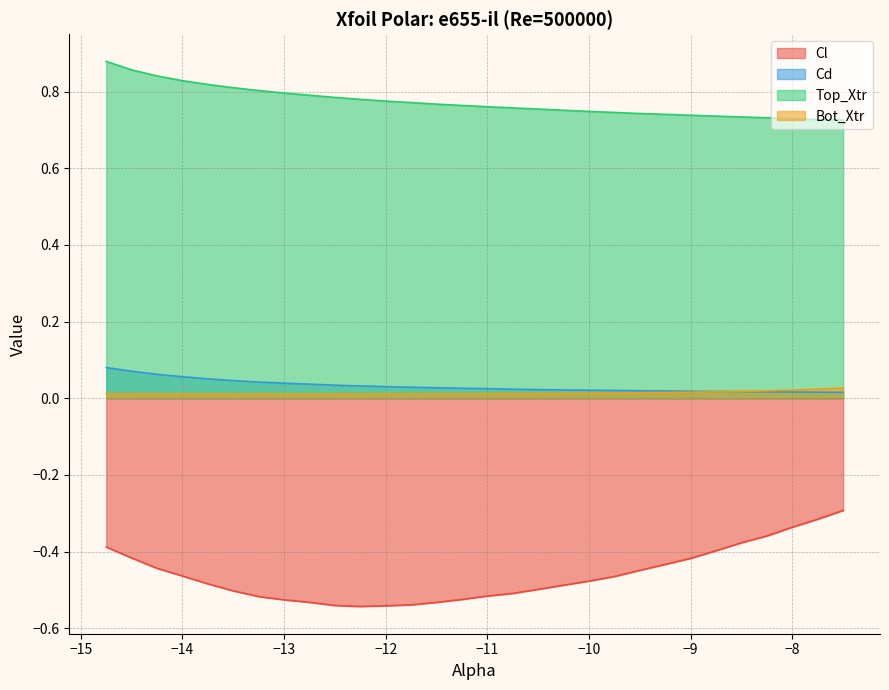

Reading left to right, transcribe all the data shown in this chart.

Cl: -14.75=-0.4	-14.5=-0.4	-14.25=-0.4	-14.0=-0.5	-13.75=-0.5	-13.5=-0.5	-13.25=-0.5	-13.0=-0.5	-12.75=-0.5	-12.5=-0.5	-12.25=-0.5	-12.0=-0.5	-11.75=-0.5	-11.5=-0.5	-11.25=-0.5	-11.0=-0.5	-10.75=-0.5	-10.5=-0.5	-10.25=-0.5	-10.0=-0.5	-9.75=-0.5	-9.5=-0.4	-9.25=-0.4	-9.0=-0.4	-8.75=-0.4	-8.5=-0.4	-8.25=-0.4	-8.0=-0.3	-7.75=-0.3	-7.5=-0.3
Cd: -14.75=0.1	-14.5=0.1	-14.25=0.1	-14.0=0.1	-13.75=0.1	-13.5=0.0	-13.25=0.0	-13.0=0.0	-12.75=0.0	-12.5=0.0	-12.25=0.0	-12.0=0.0	-11.75=0.0	-11.5=0.0	-11.25=0.0	-11.0=0.0	-10.75=0.0	-10.5=0.0	-10.25=0.0	-10.0=0.0	-9.75=0.0	-9.5=0.0	-9.25=0.0	-9.0=0.0	-8.75=0.0	-8.5=0.0	-8.25=0.0	-8.0=0.0	-7.75=0.0	-7.5=0.0
Top_Xtr: -14.75=0.9	-14.5=0.9	-14.25=0.8	-14.0=0.8	-13.75=0.8	-13.5=0.8	-13.25=0.8	-13.0=0.8	-12.75=0.8	-12.5=0.8	-12.25=0.8	-12.0=0.8	-11.75=0.8	-11.5=0.8	-11.25=0.8	-11.0=0.8	-10.75=0.8	-10.5=0.8	-10.25=0.8	-10.0=0.7	-9.75=0.7	-9.5=0.7	-9.25=0.7	-9.0=0.7	-8.75=0.7	-8.5=0.7	-8.25=0.7	-8.0=0.7	-7.75=0.7	-7.5=0.7
Bot_Xtr: -14.75=0.0	-14.5=0.0	-14.25=0.0	-14.0=0.0	-13.75=0.0	-13.5=0.0	-13.25=0.0	-13.0=0.0	-12.75=0.0	-12.5=0.0	-12.25=0.0	-12.0=0.0	-11.75=0.0	-11.5=0.0	-11.25=0.0	-11.0=0.0	-10.75=0.0	-10.5=0.0	-10.25=0.0	-10.0=0.0	-9.75=0.0	-9.5=0.0	-9.25=0.0	-9.0=0.0	-8.75=0.0	-8.5=0.0	-8.25=0.0	-8.0=0.0	-7.75=0.0	-7.5=0.0